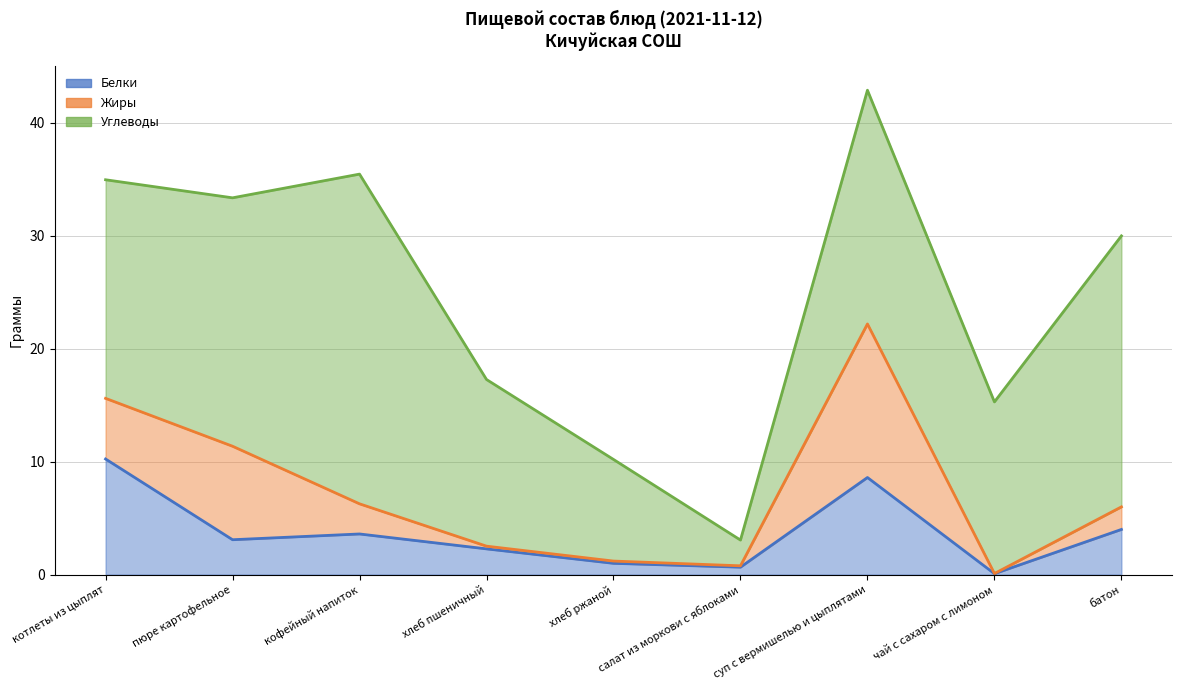

What is the spread (max minus min) of values at пюре картофельное?

18.9